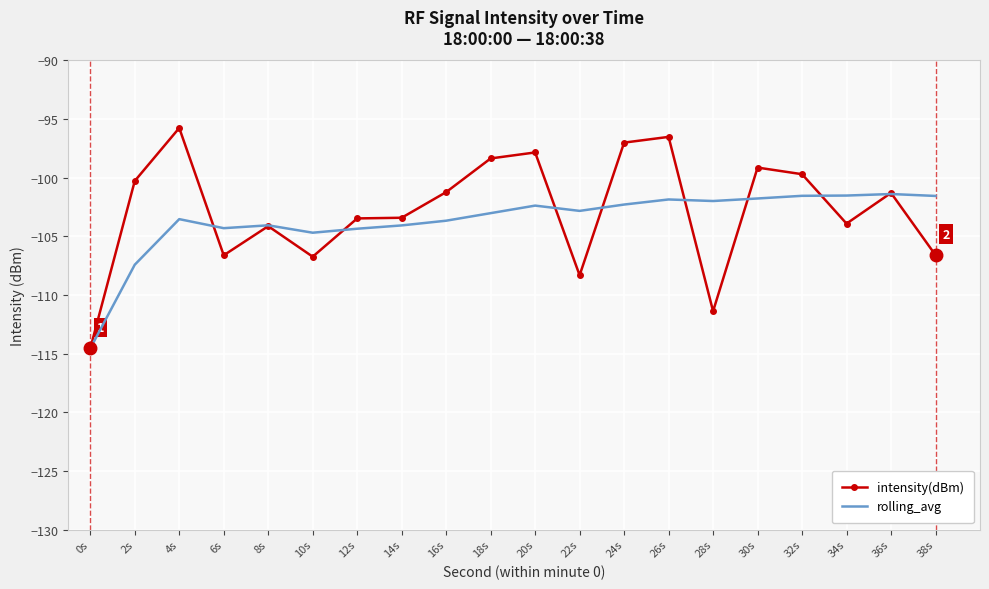

Which category has the lowest value across all series?

0s